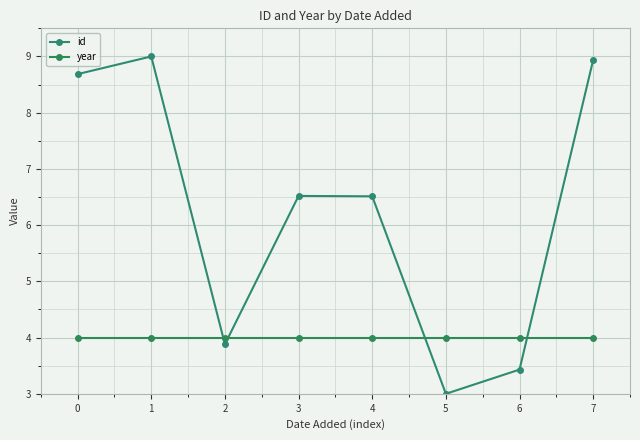

Read the id value at 3.

6.5